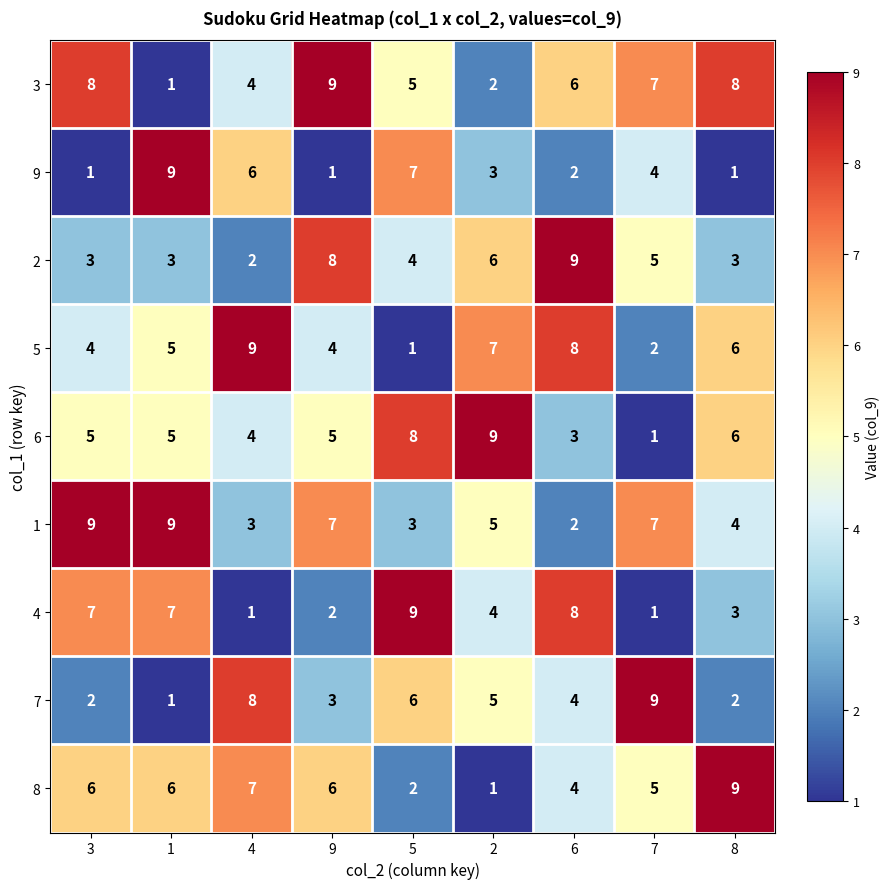

Which series changed the most between 6 and 7?

4